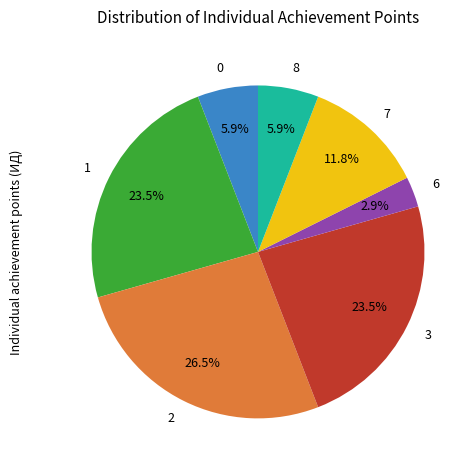

To the nearest percent, what is the difference between the largest and smallest slice percentages?

24%